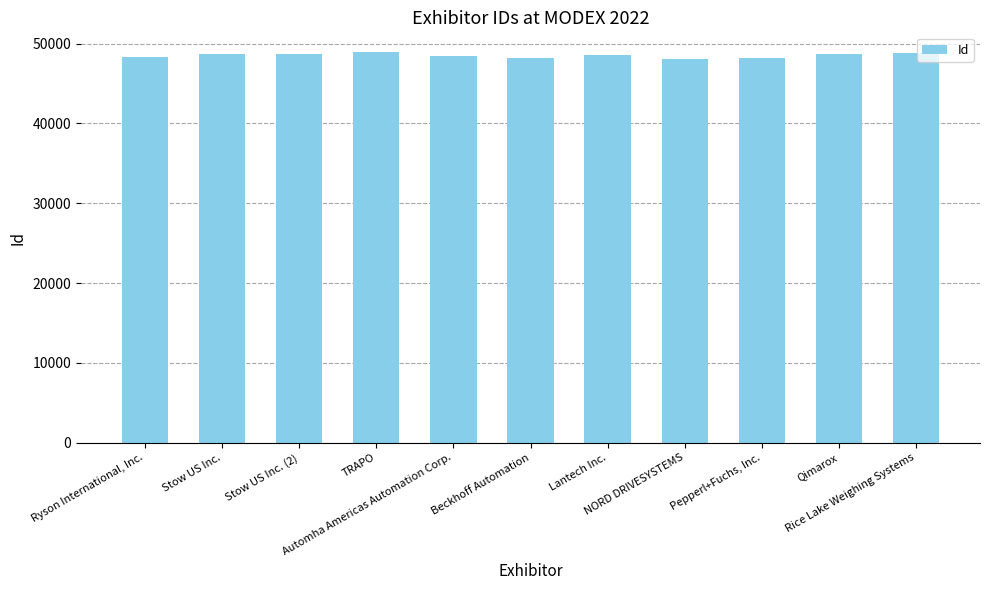

What is the minimum value shown in the chart?

48124